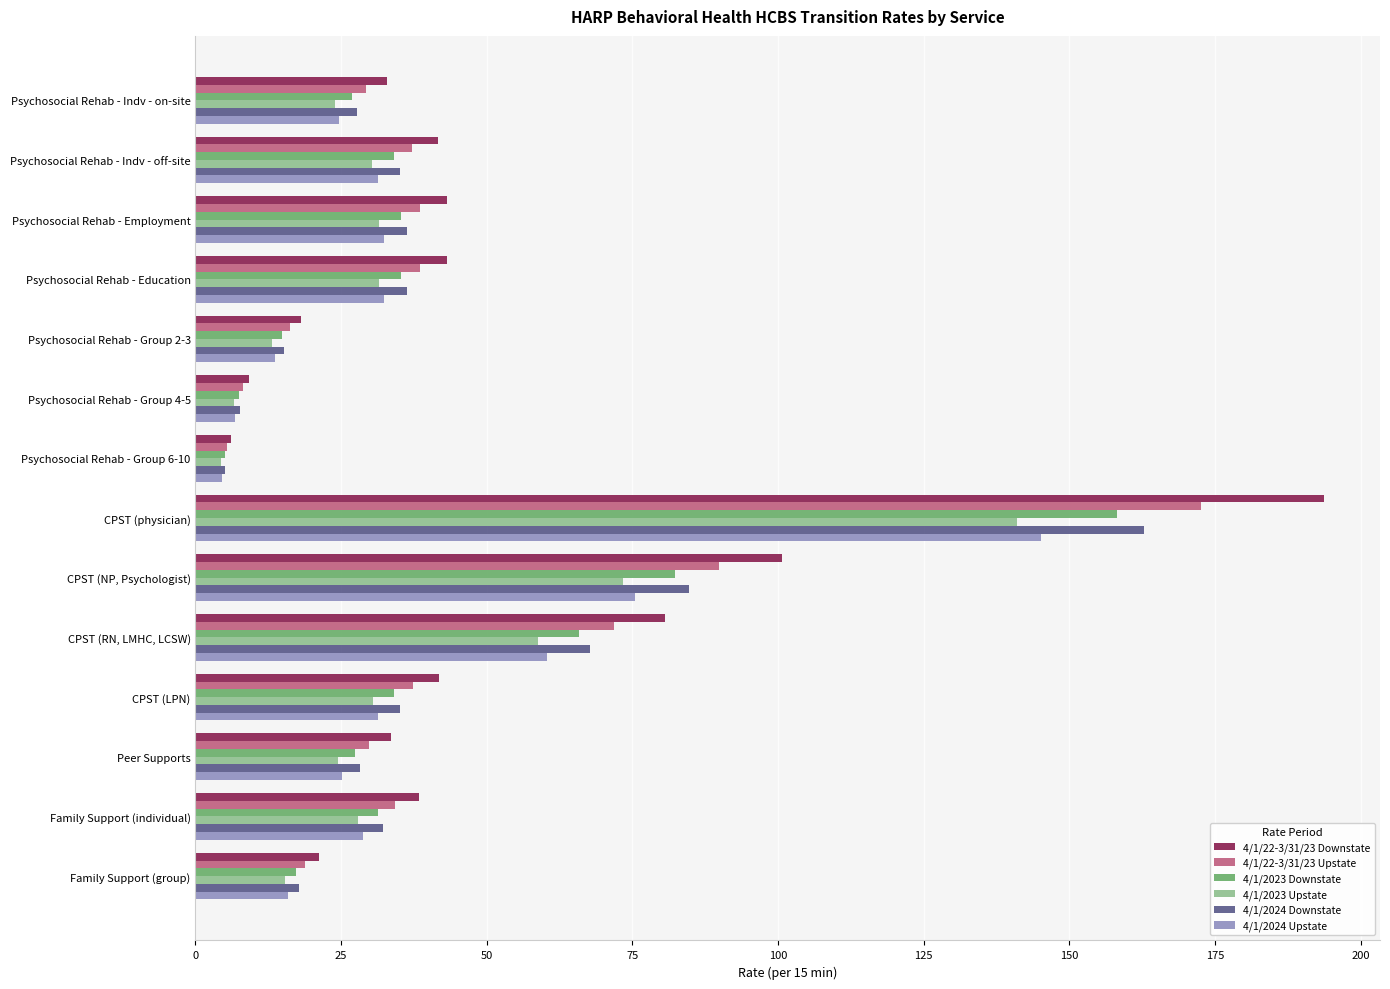

At which category is the sum across all series the highest?

CPST (physician)